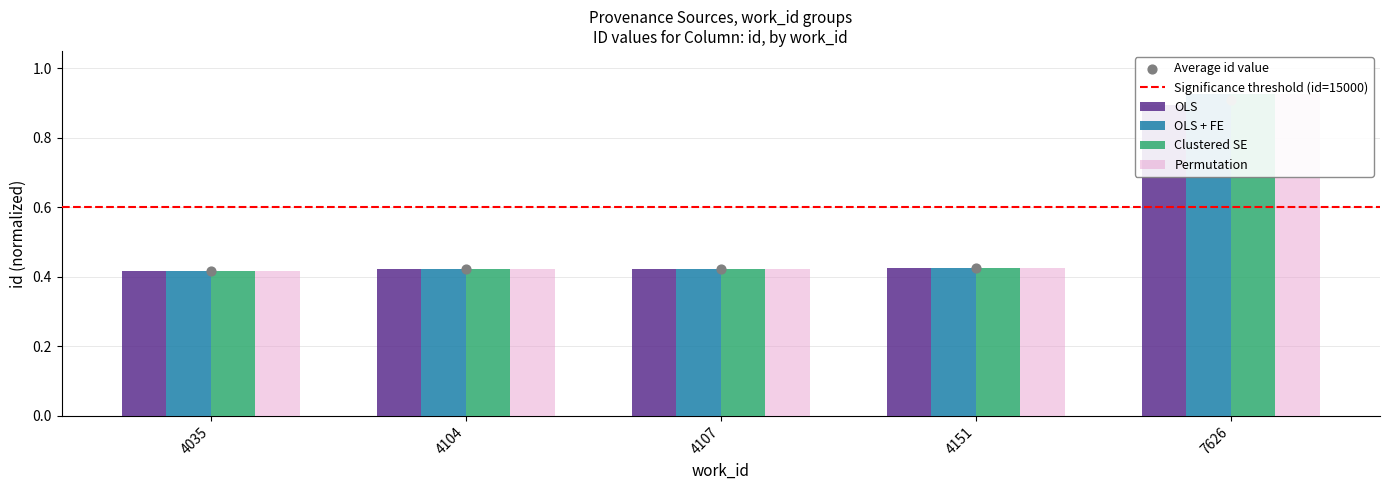

At how many categories does at least one series exceed 0?

5